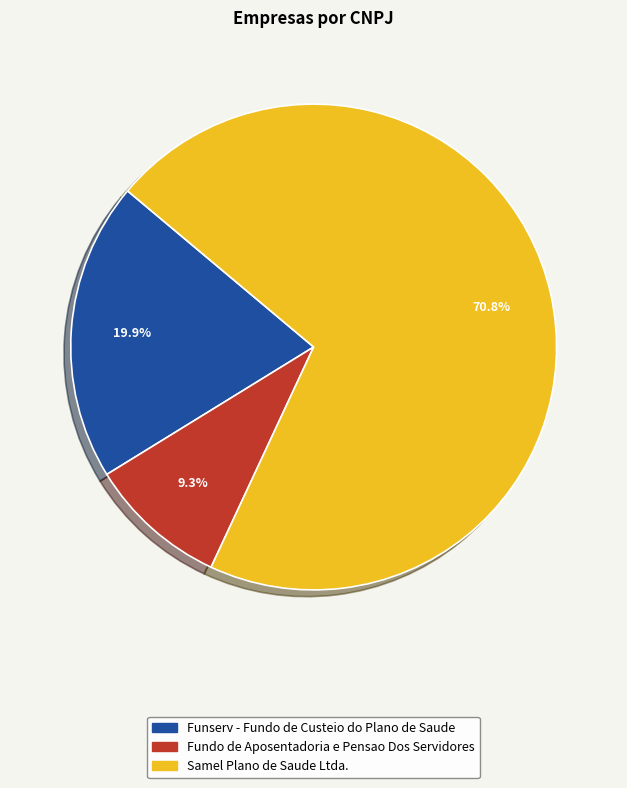

Which category has the biggest portion of the pie?

Samel Plano de Saude Ltda.